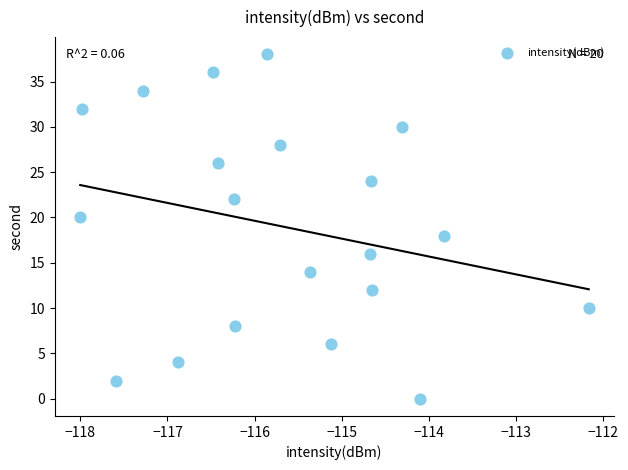

What is the range of Y values (max minus min)?

38